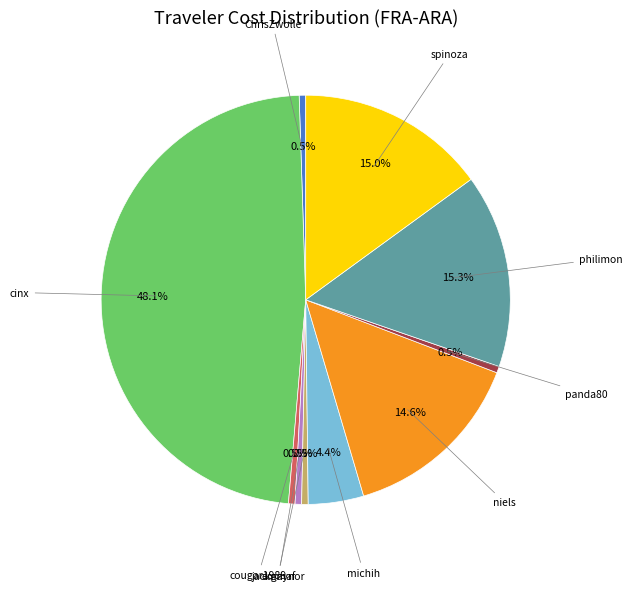

Is there any slice that represents more than half of the pie?

No